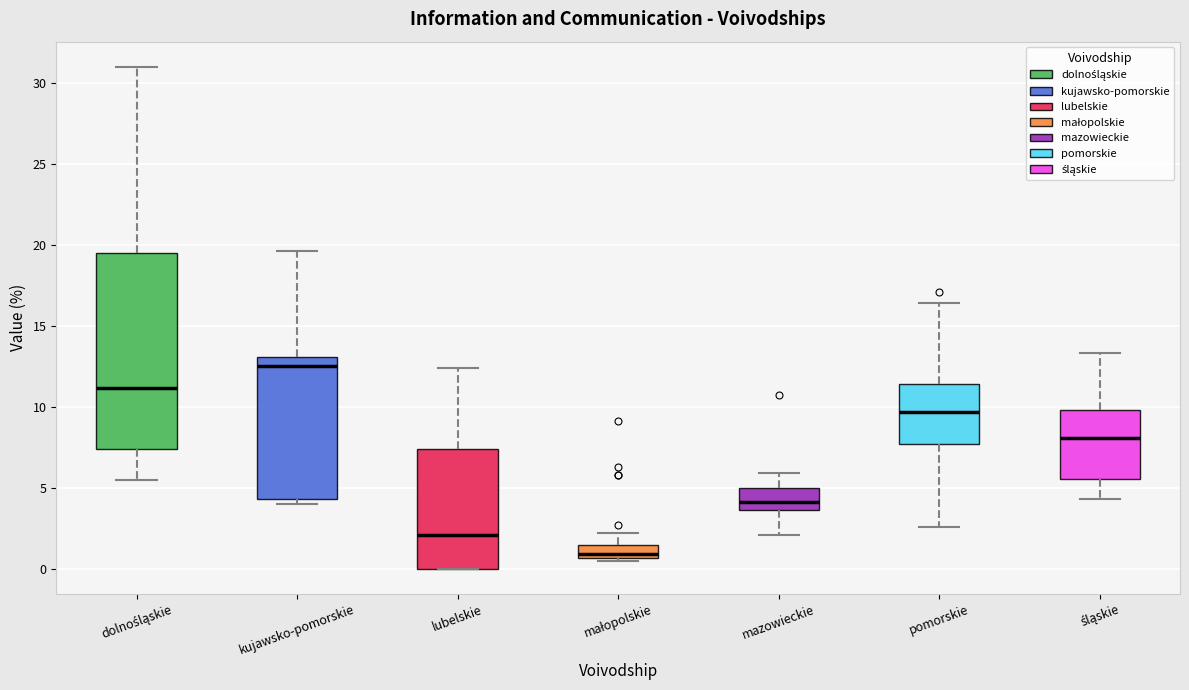

Reading left to right, read every box against the y-axis: the position of its median line, the range the box covers, and the ends of its whiskers. The values are not printed on the chart, so give them approximately, as read against the axis.

dolnośląskie: median 11.0, box 7.5 to 19.5, whiskers 5.5 to 31.0
kujawsko-pomorskie: median 12.5, box 4.5 to 13.0, whiskers 4.0 to 19.5
lubelskie: median 2.0, box 0.0 to 7.5, whiskers 0.0 to 12.5
małopolskie: median 1.0, box 0.5 to 1.5, whiskers 0.5 (just below the box's lower edge) to 2.0
mazowieckie: median 4.0, box 3.5 to 5.0, whiskers 2.0 to 6.0
pomorskie: median 9.5, box 7.5 to 11.5, whiskers 2.5 to 16.5
śląskie: median 8.0, box 5.5 to 10.0, whiskers 4.5 to 13.5